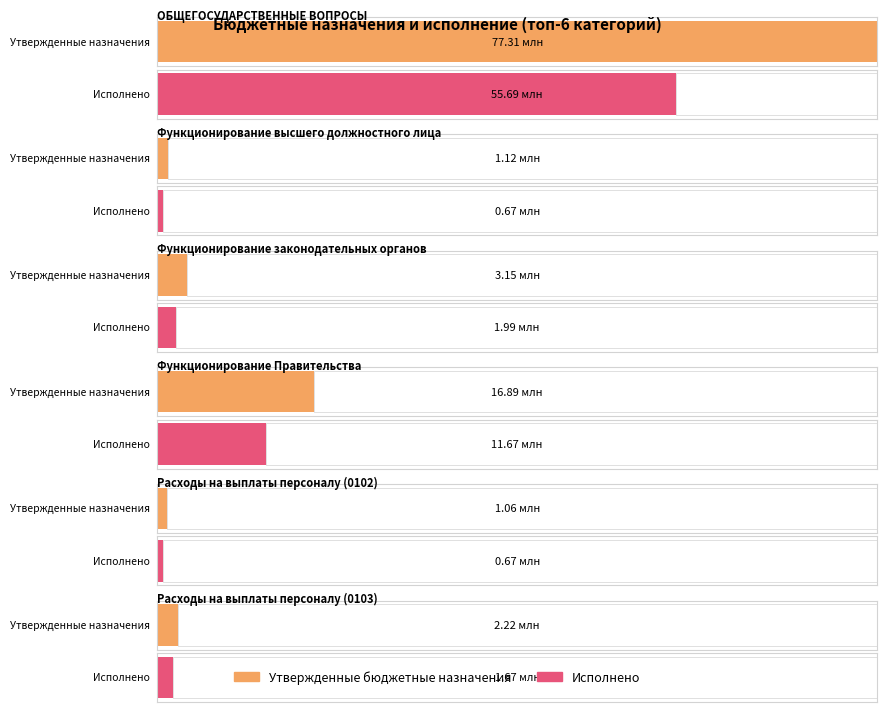

How many groups of bars are there?

6